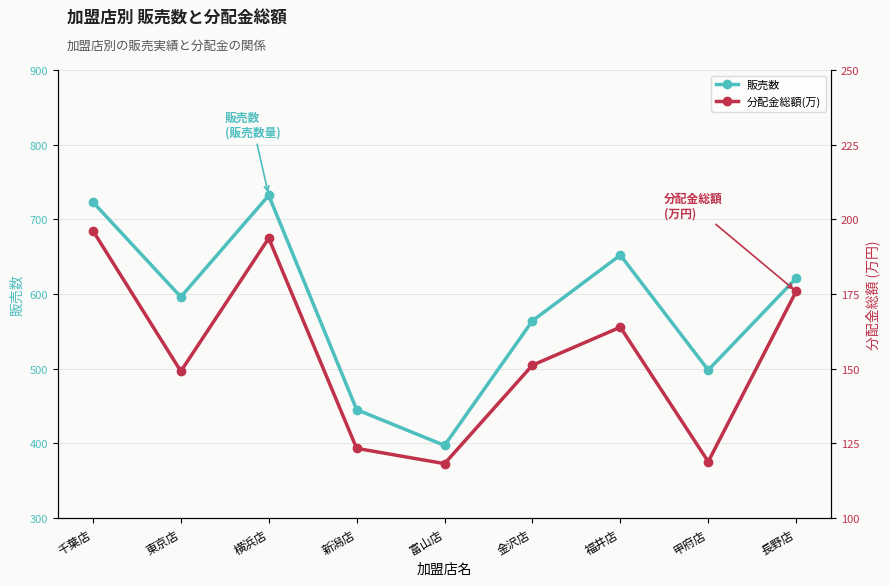

What position from the left is 甲府店?

8